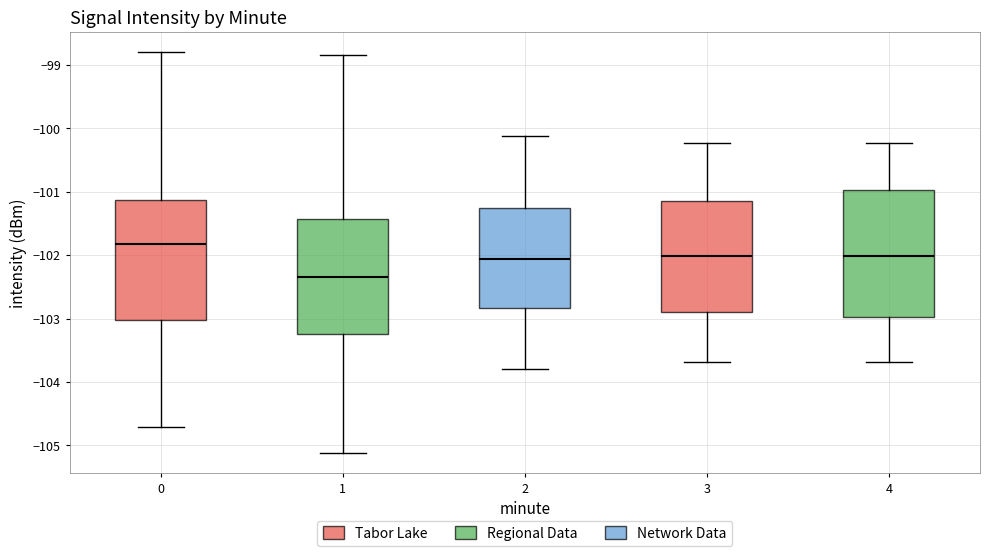

Where is the upper edge of the box at x = 2 on the y-axis? The values are not printed on the chart, so give them approximately, as read against the axis.

-101.3